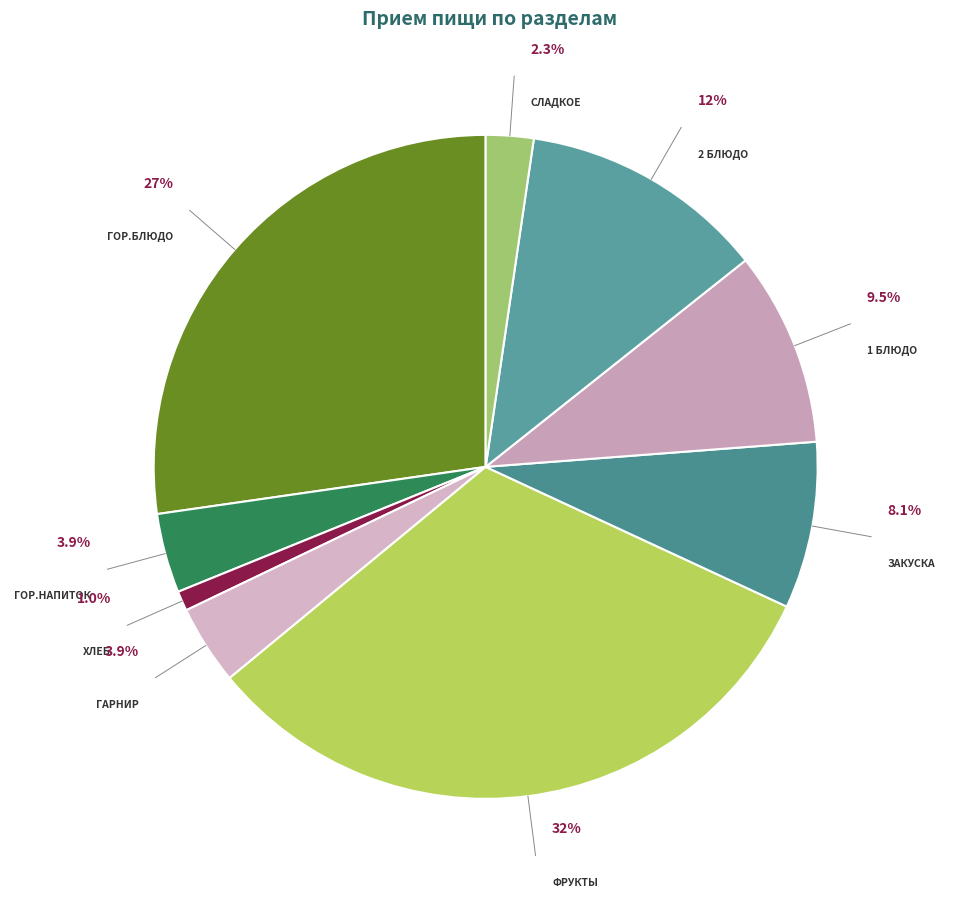

Count the number of slices in the pie.

9